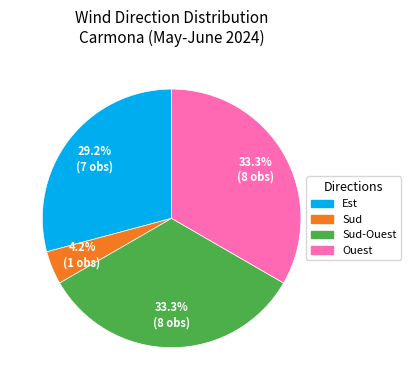

Is there any slice that represents more than half of the pie?

No